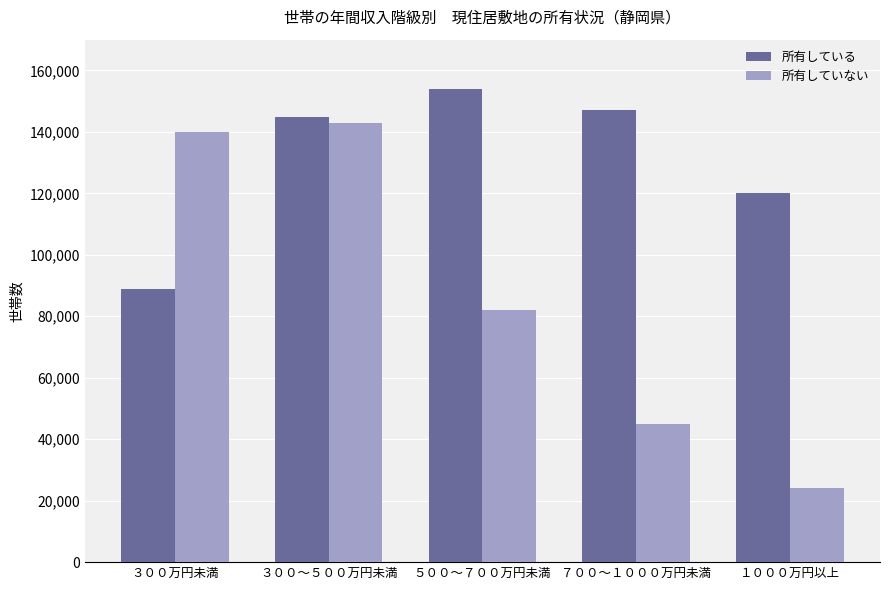

Reading right to left, extract all data points from this chart.

所有している: 120000	147000	154000	145000	89000
所有していない: 24000	45000	82000	143000	140000